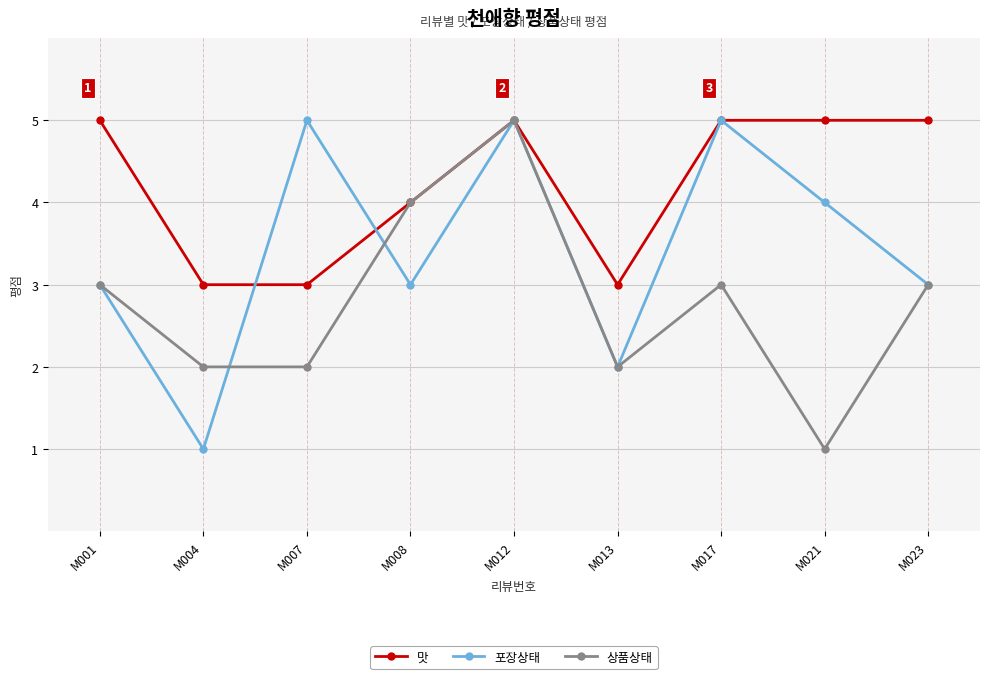

What is the total value across all series at M012?

15